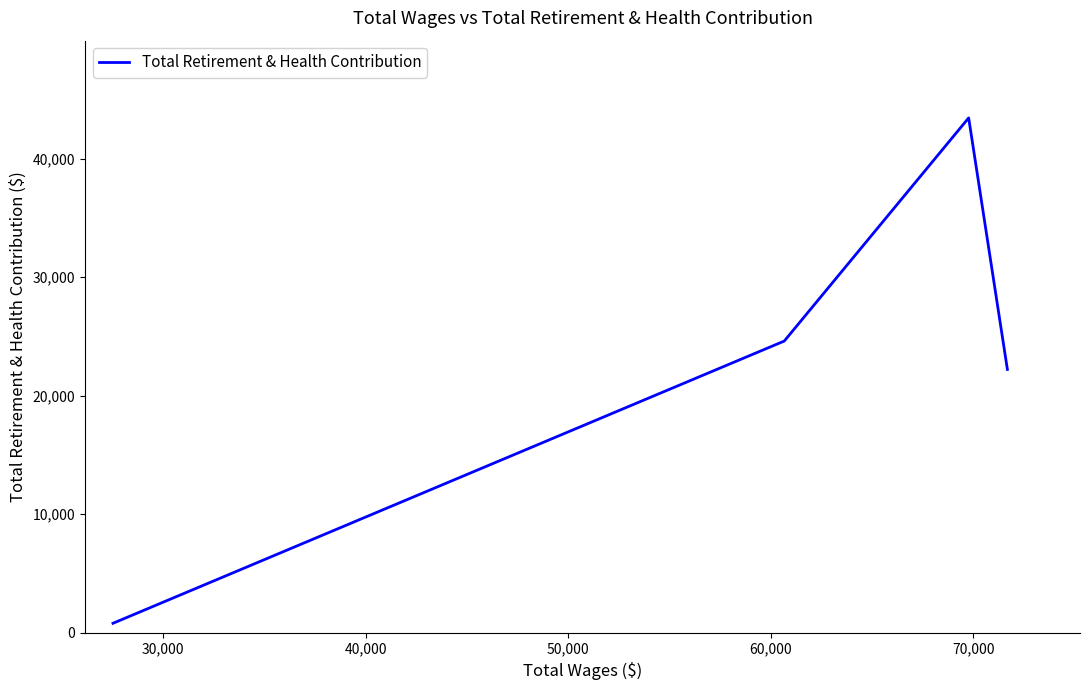

Count the number of categories in the chart.

4